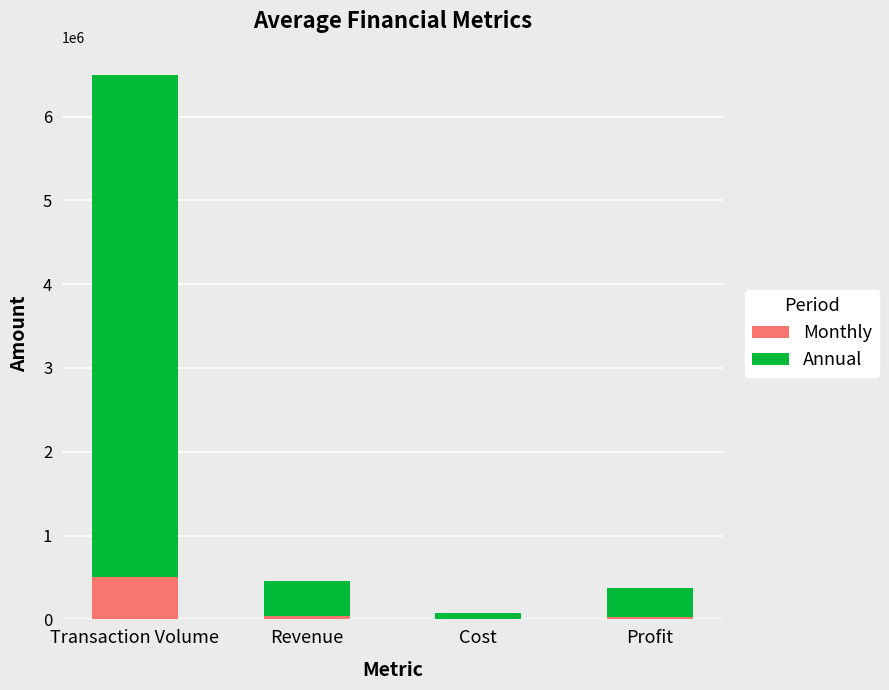

At which label is Monthly closest to 253000?

Revenue